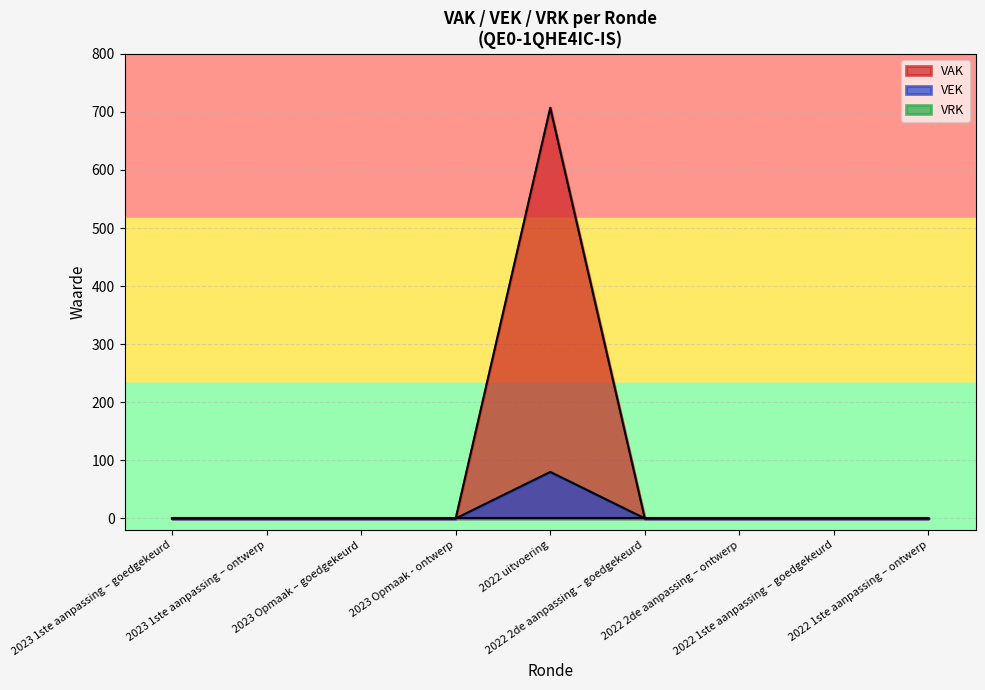

What is the average value of the VAK series?

79